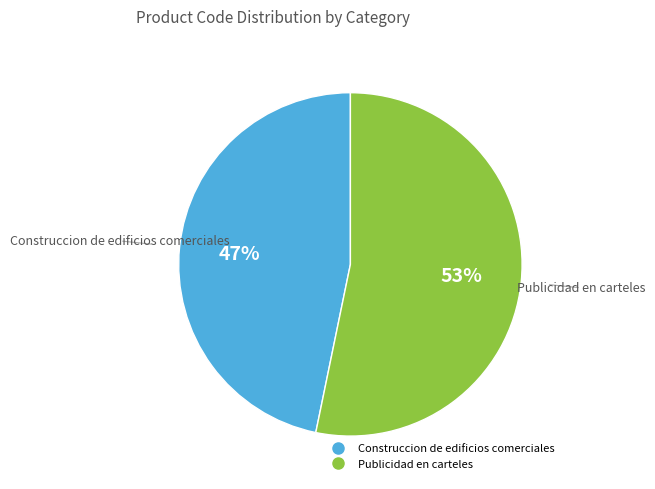

Approximately how many times larger is the value at Construccion de edificios comerciales compared to Publicidad en carteles?

0.9